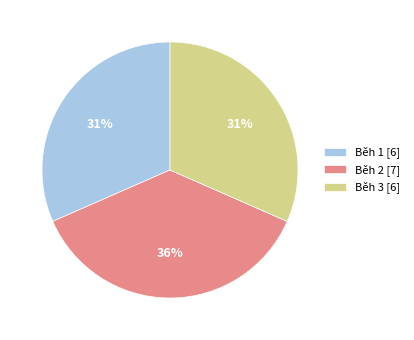

What portion of the pie excludes Běh 1?

68.4%